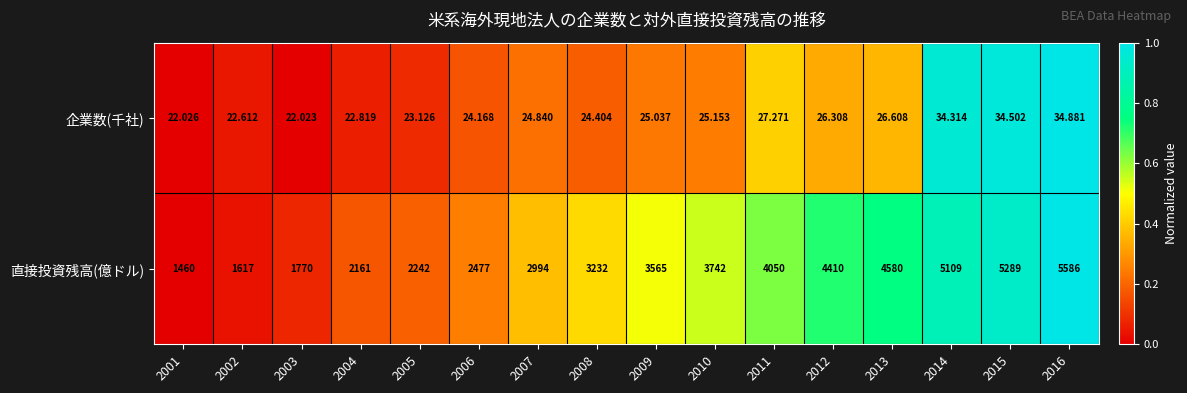

At 2001, list the series in order from smallest to largest.

企業数(千社), 直接投資残高(億ドル)